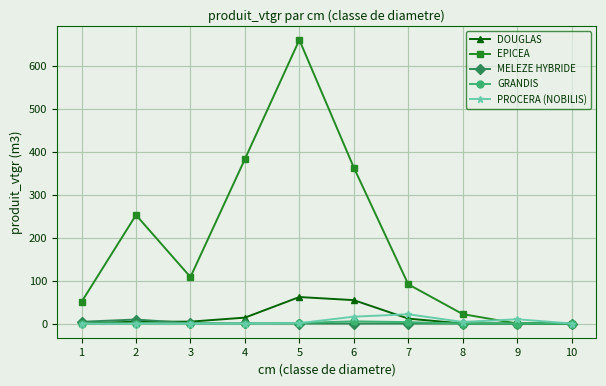

What is the difference between the highest and lowest values at 9?

10.0